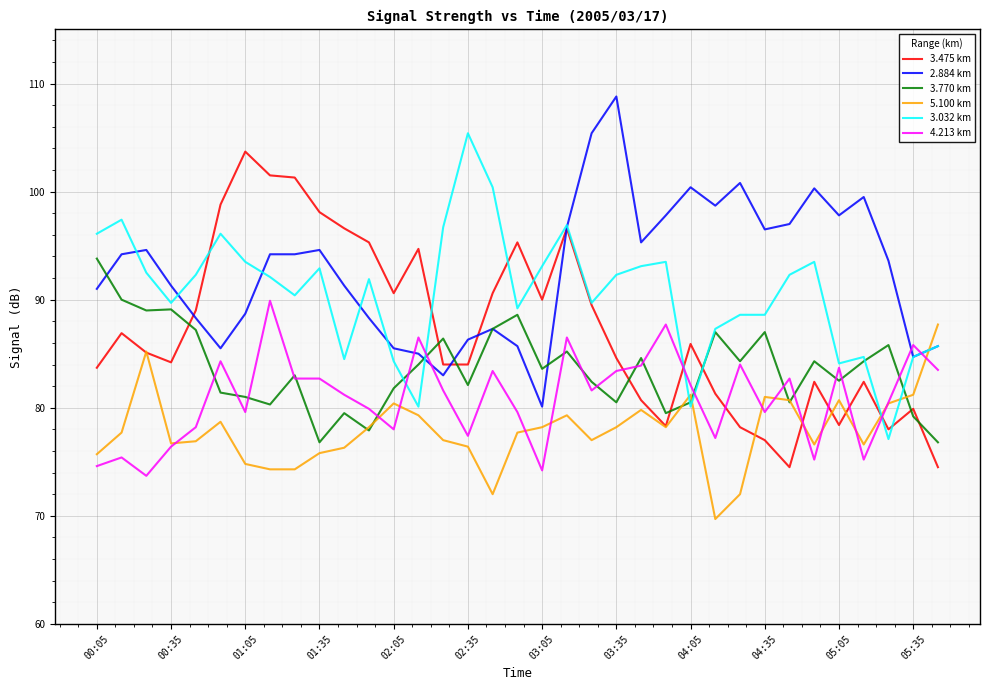

What is the maximum value for 4.213 km?

89.9